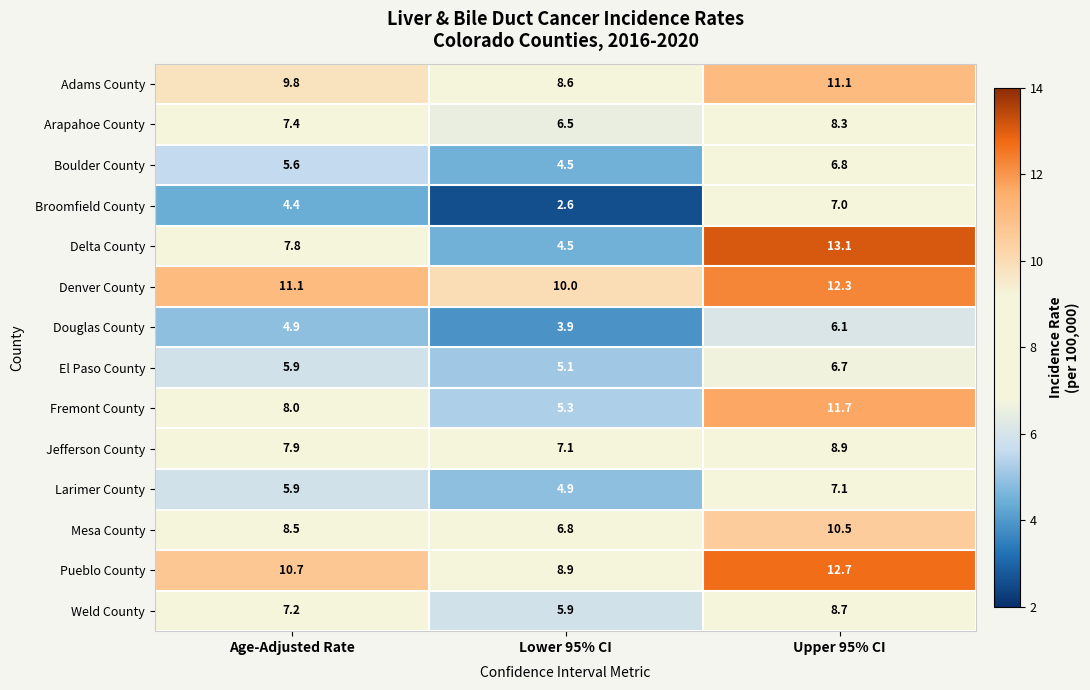

What value does the Weld County series have at Lower 95% CI?

5.9